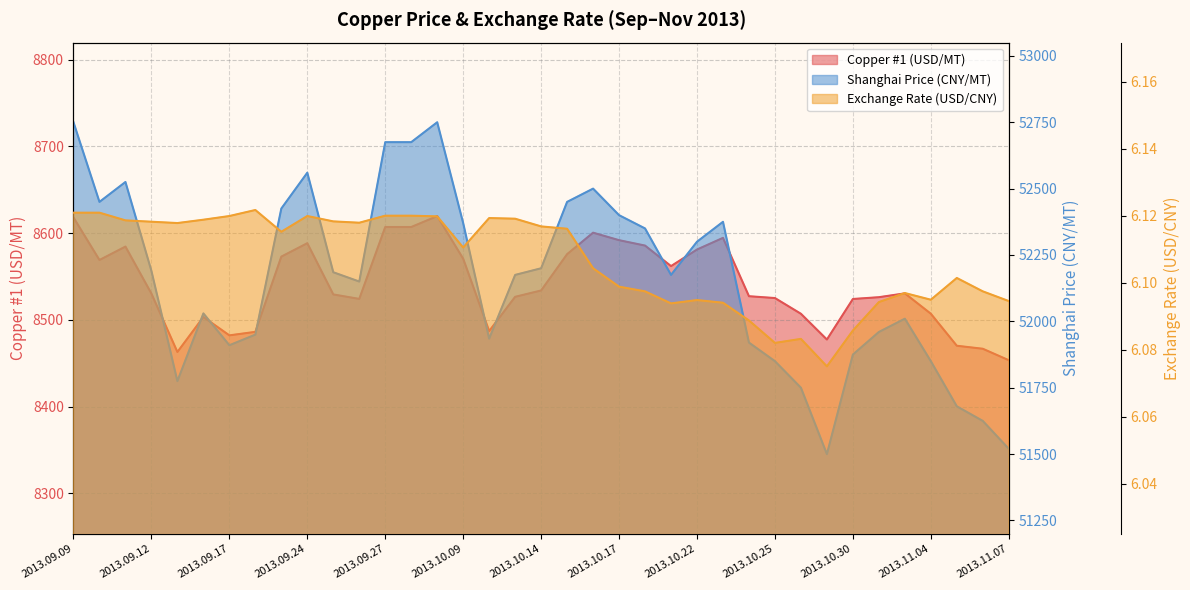

At which label is Shanghai Price (CNY/MT) closest to 52125?

2013.09.26